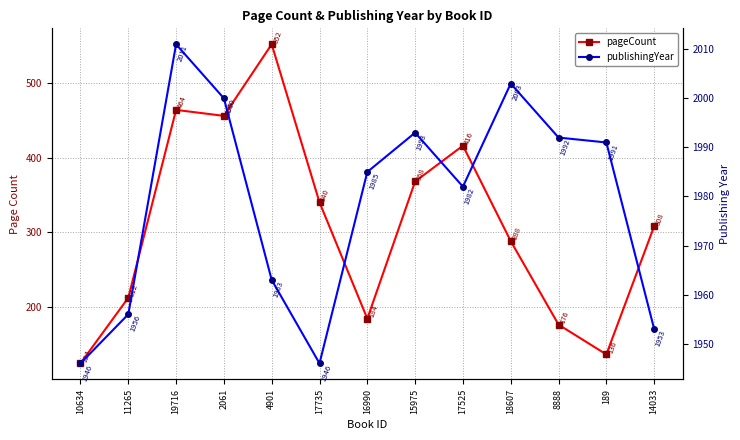

What are all the series names shown in the legend?

pageCount, publishingYear